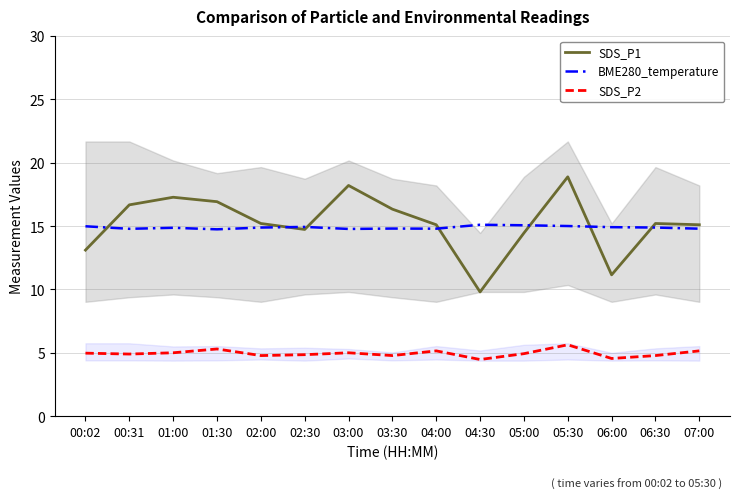

Is the value of BME280_temperature at 04:00 greater than the value of SDS_P1 at 04:00?

No